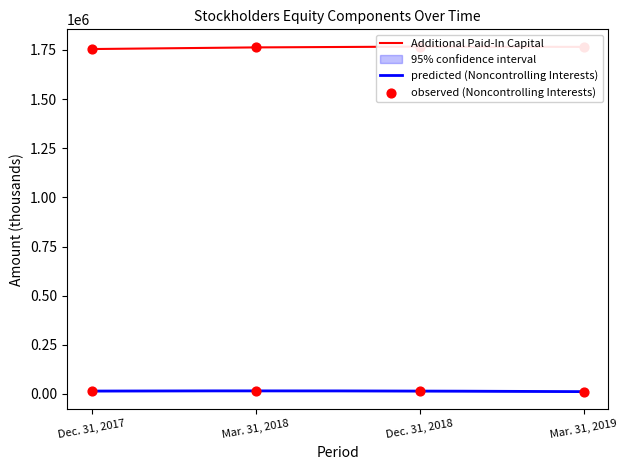

Which series contains the highest Y value?

Additional Paid-In Capital